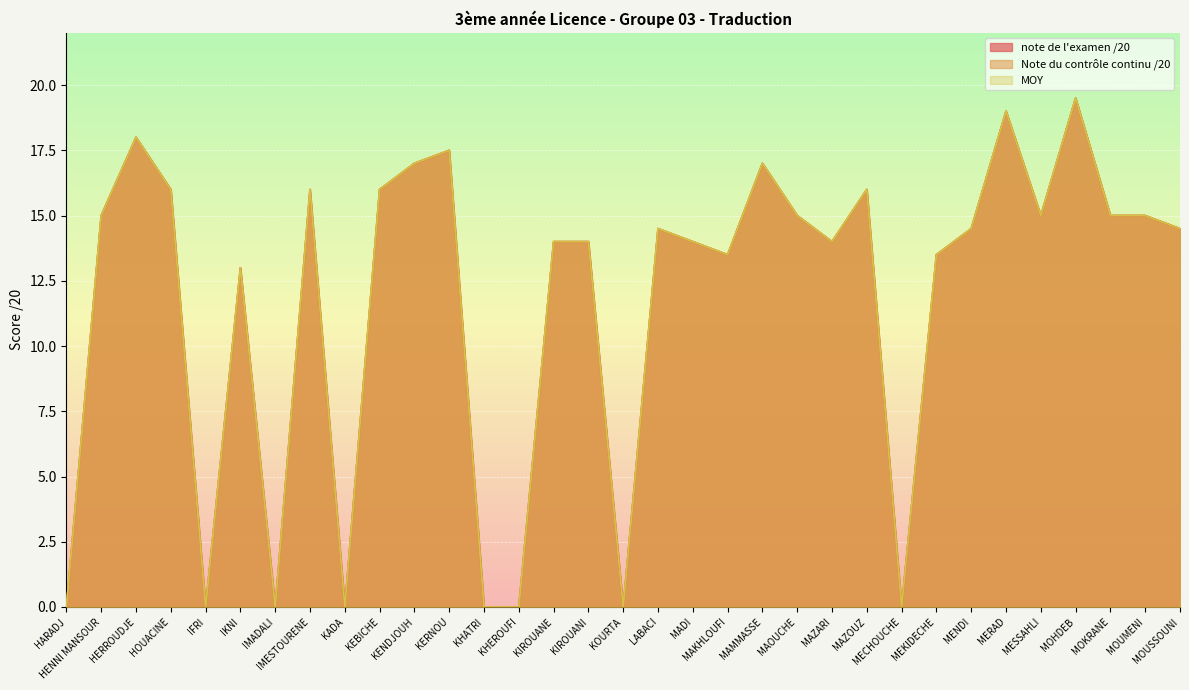

The Note du contrôle continu /20 series shows 15.0 at MOUMENI. True or false?

True